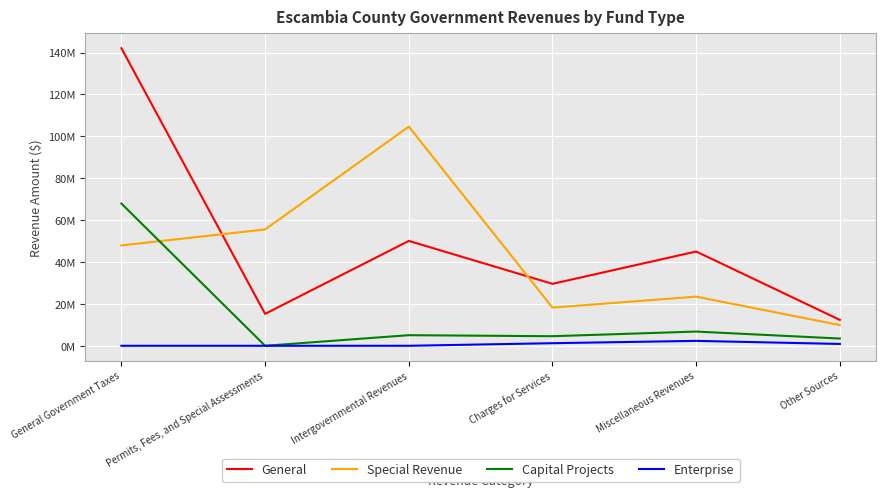

What value does the Special Revenue series have at Permits, Fees, and Special Assessments, to the nearest 10?

55542010